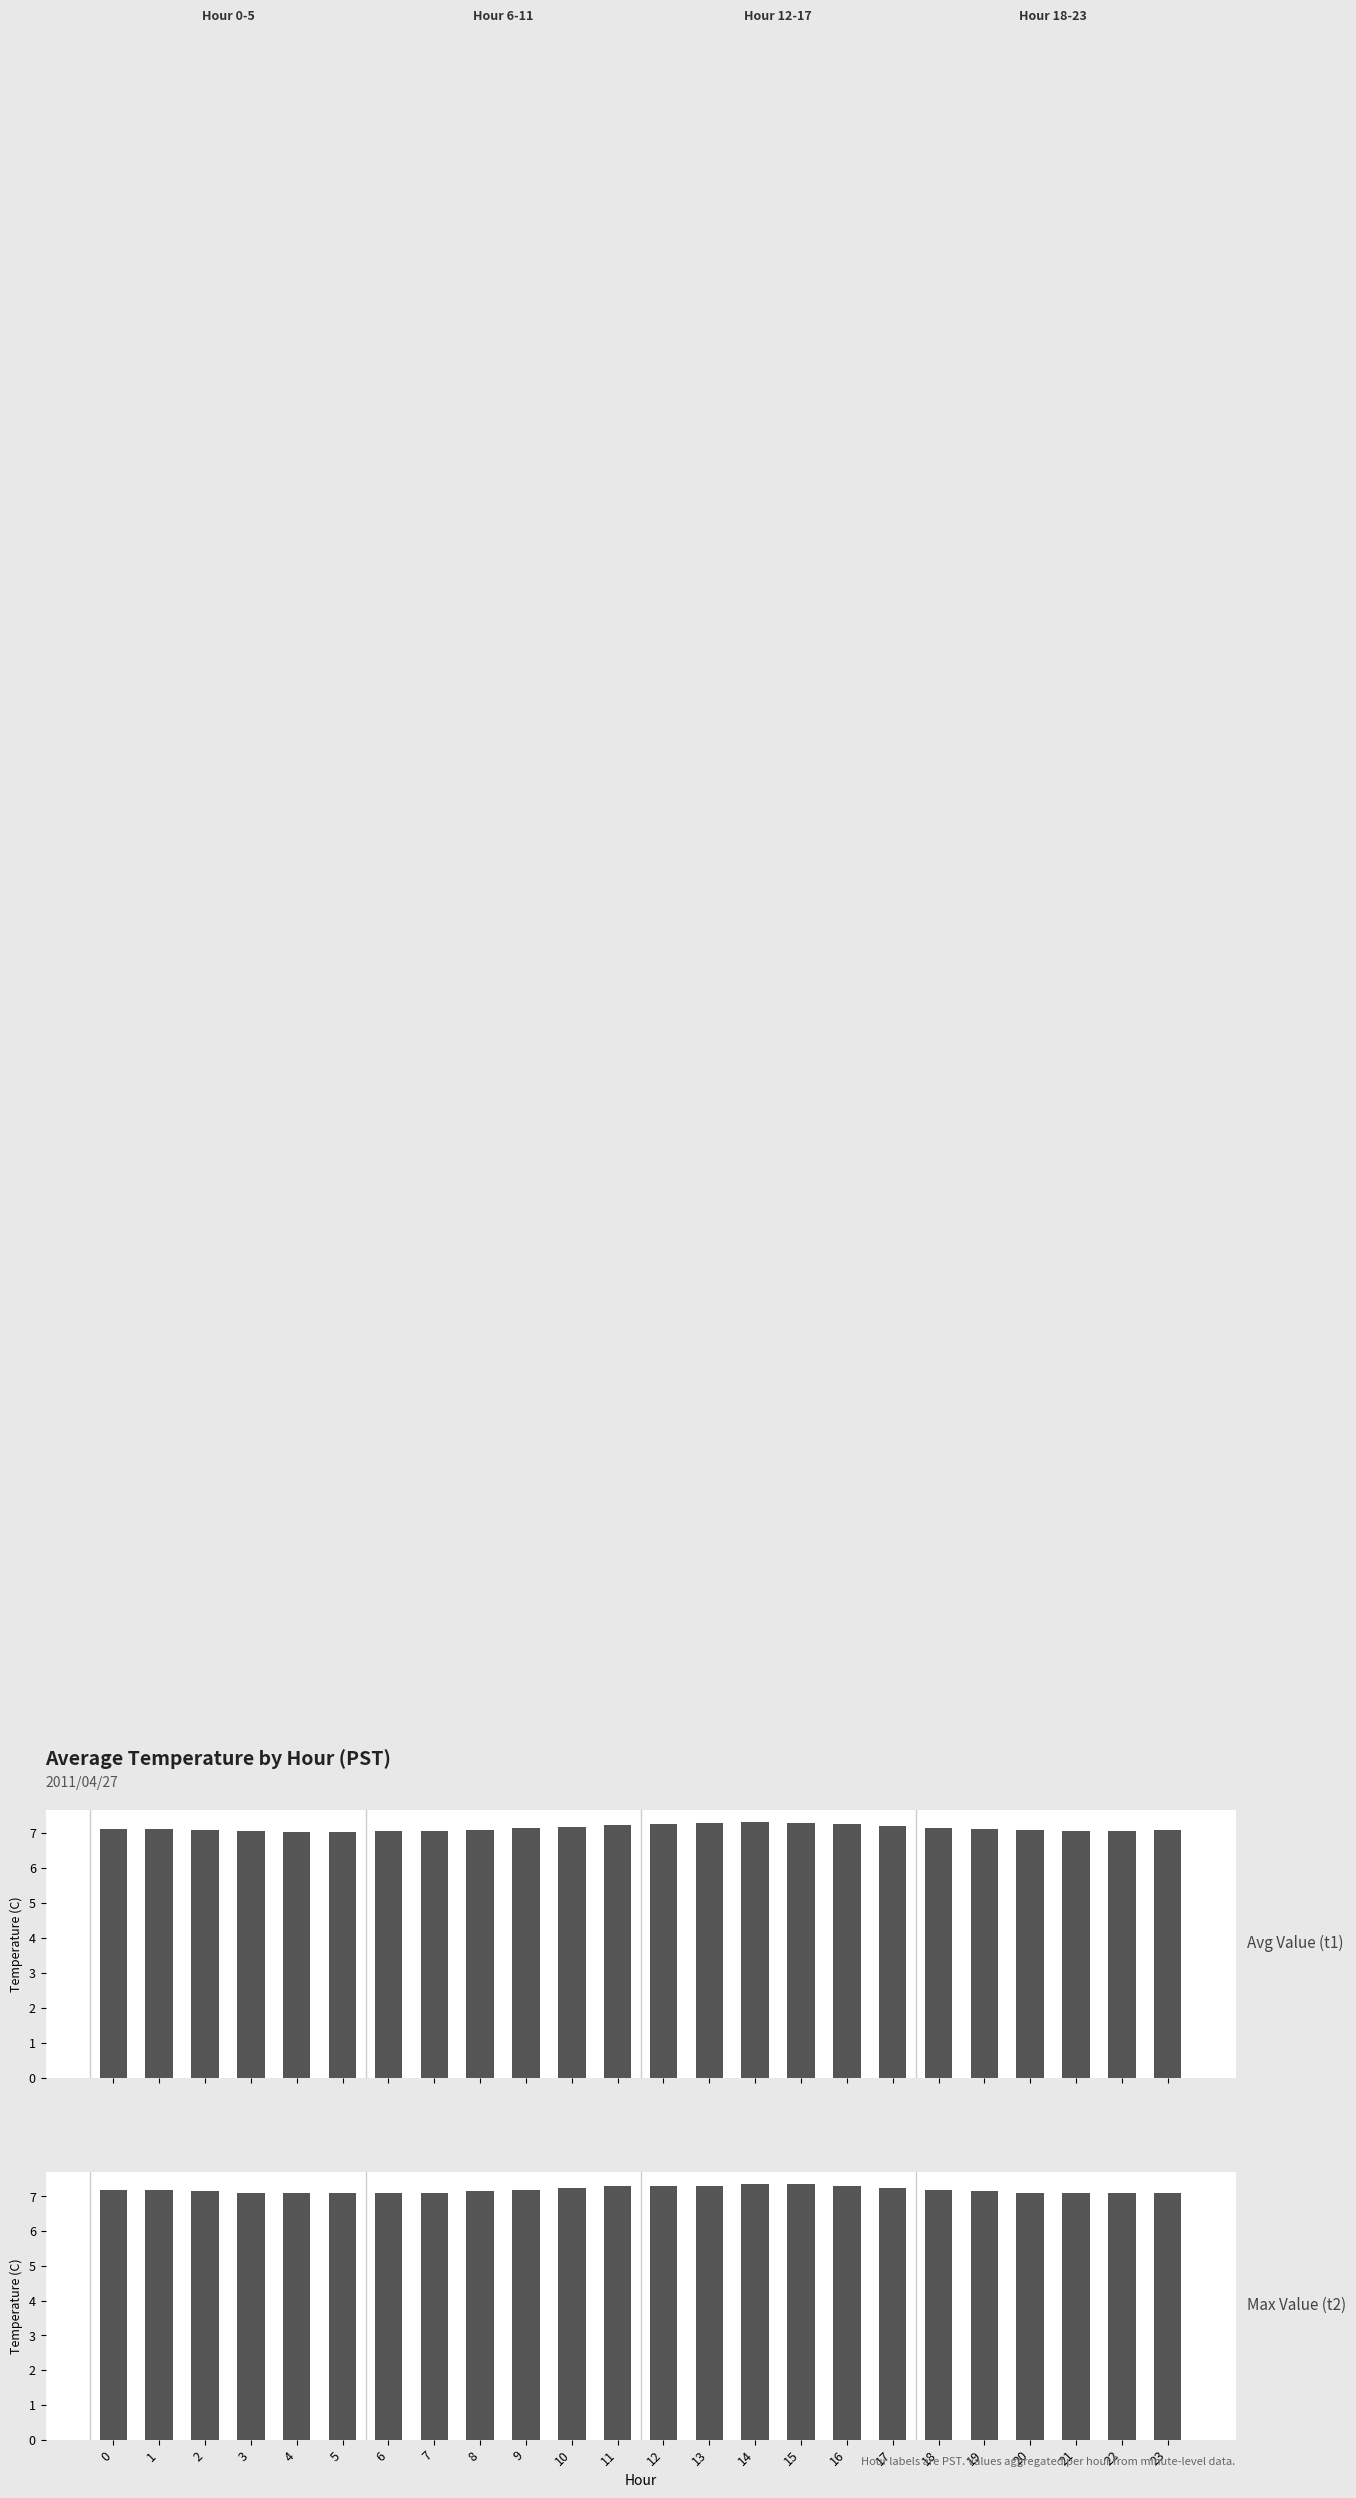

Between 21 and 15, which is larger?

15